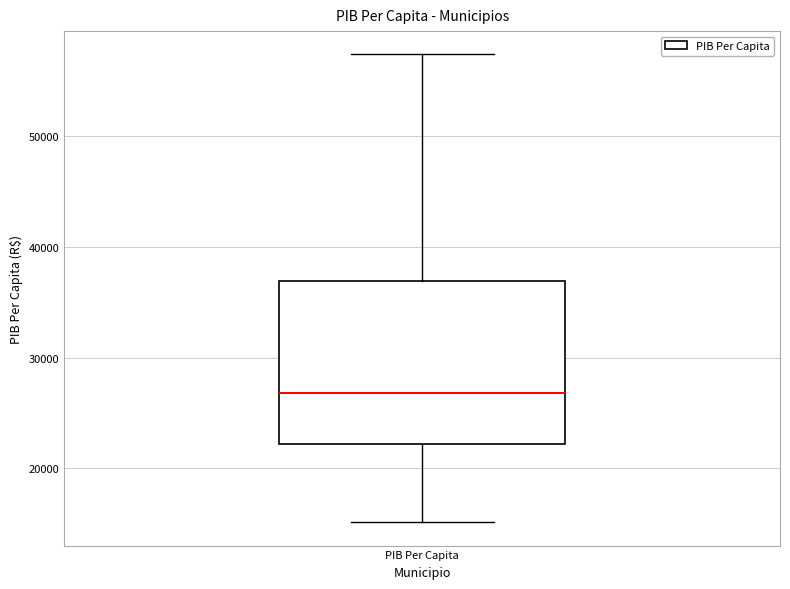

Read this box plot against the y-axis: the position of the median line, the range covered by the box, and the ends of both whiskers. The values are not printed on the chart, so give them approximately, as read against the axis.

median 27000, box 22000 to 37000, whiskers 15000 to 57000